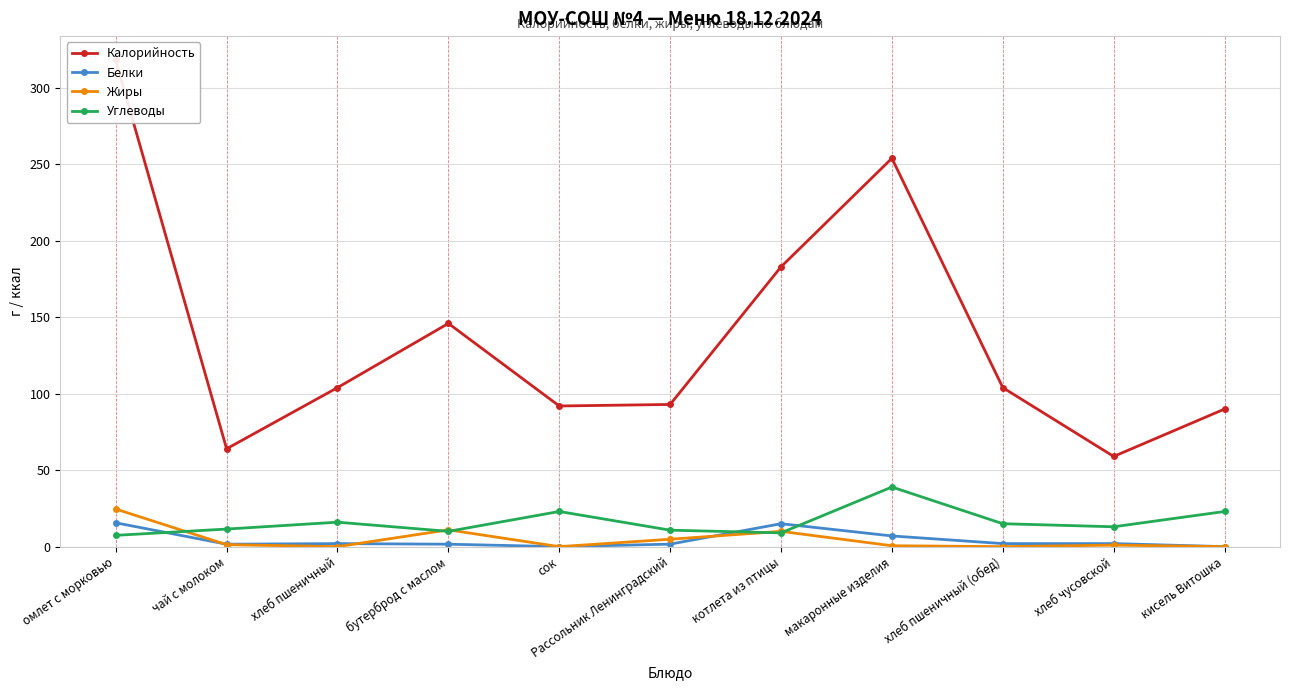

What position from the right is бутерброд с маслом?

8